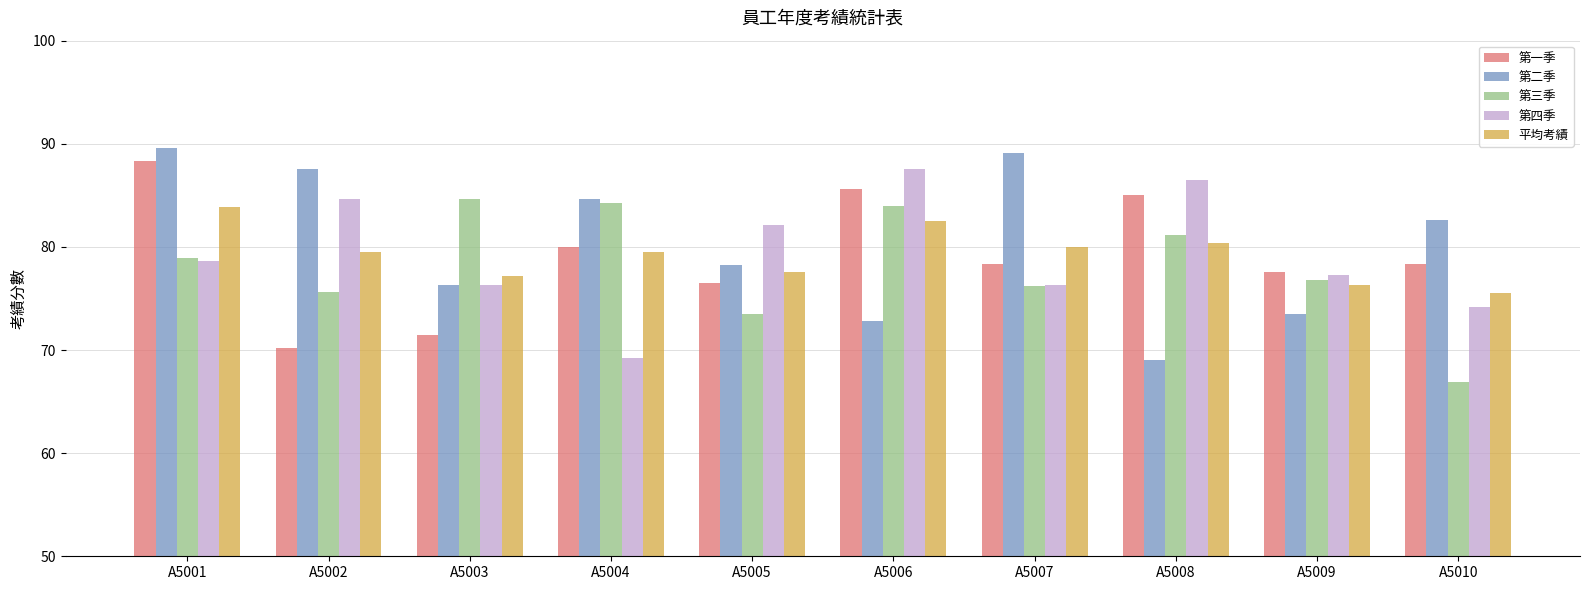

What are all the series names shown in the legend?

第一季, 第二季, 第三季, 第四季, 平均考績